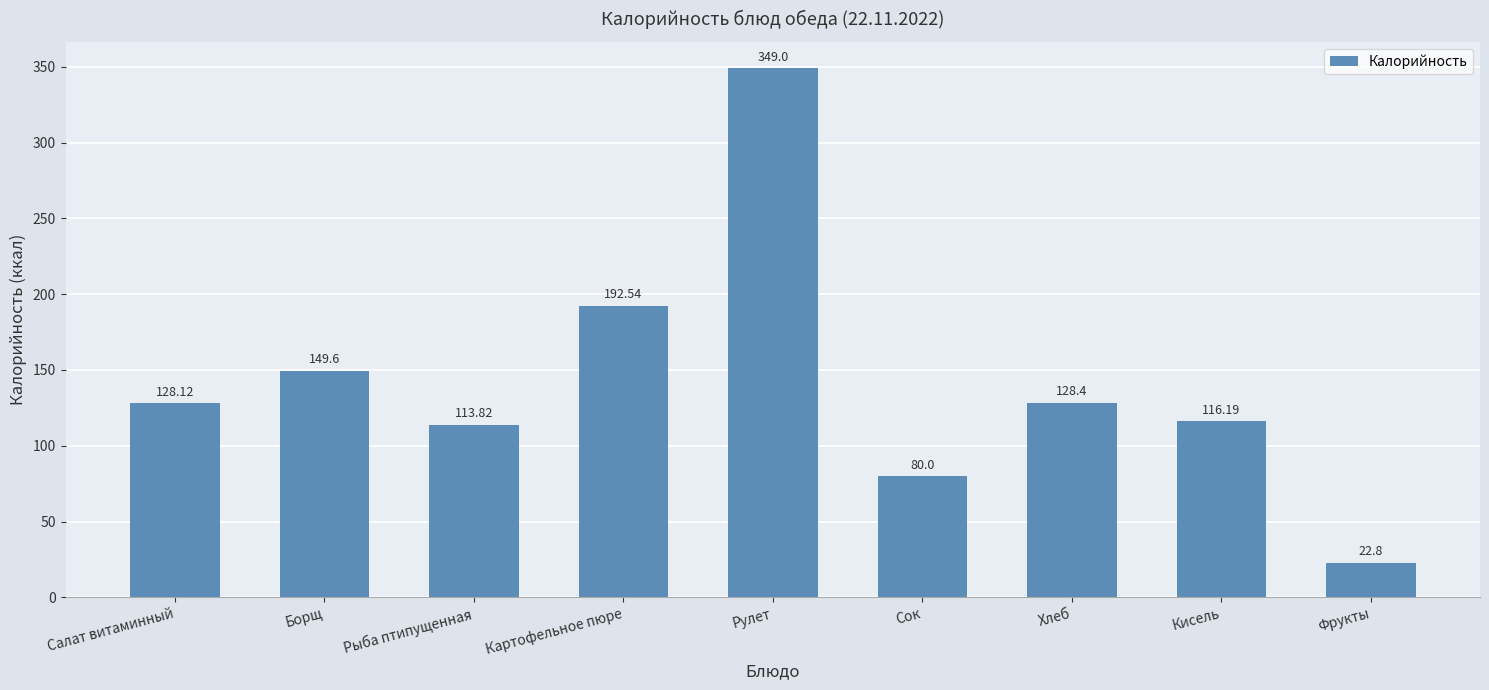

List the labels in order of value, smallest first.

Фрукты, Сок, Рыба птипущенная, Кисель, Салат витаминный, Хлеб, Борщ, Картофельное пюре, Рулет